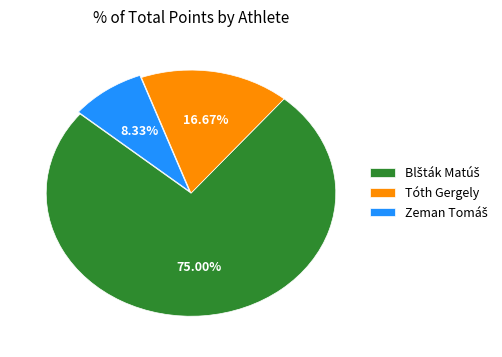

Is there any slice that represents more than half of the pie?

Yes